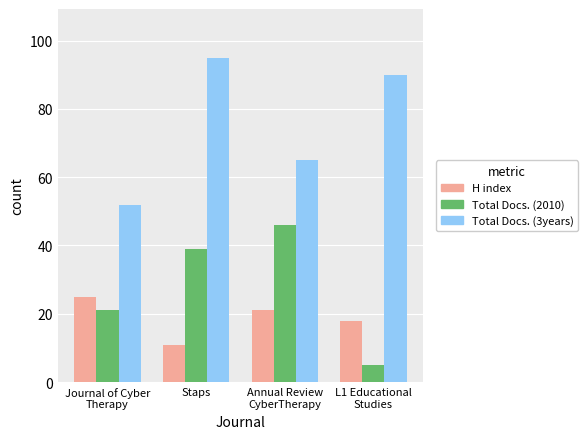

At which label does Total Docs. (3years) first exceed 90?

Staps